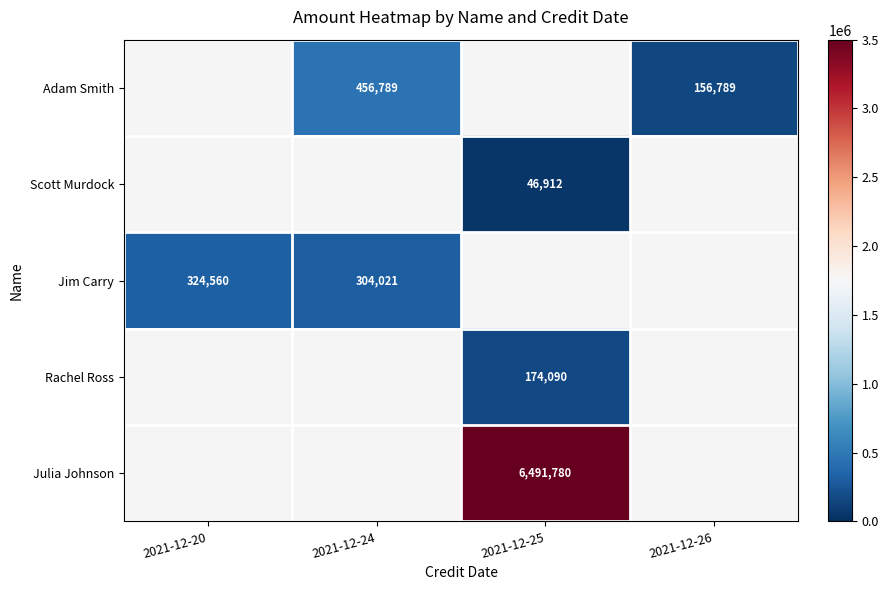

True or false: Rachel Ross has a value of 54431 at 2021-12-25.

False